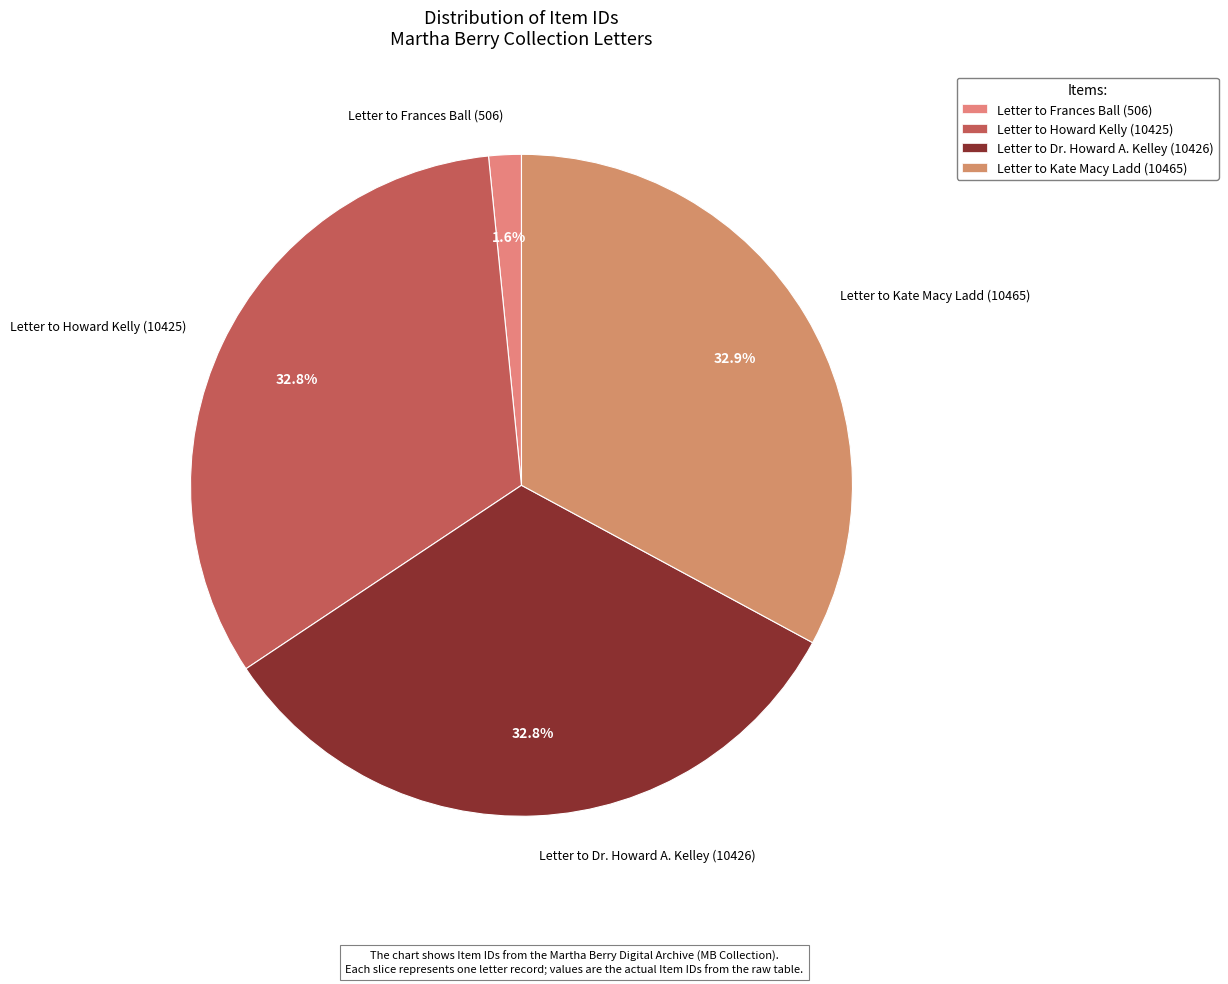

Approximately how many times larger is the value at Letter to Howard Kelly (10425) compared to Letter to Kate Macy Ladd (10465)?

1.0